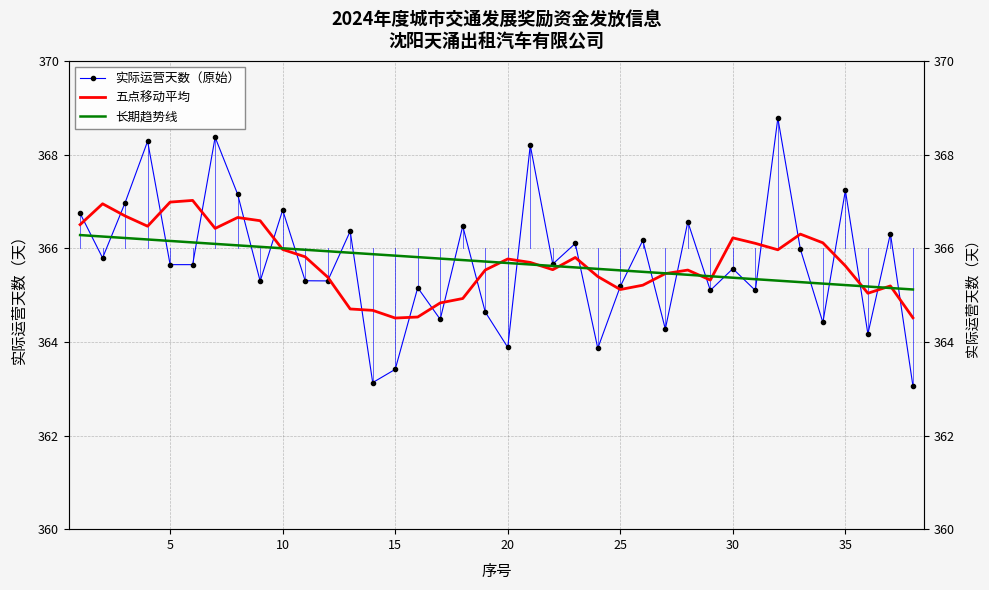

What are all the series names shown in the legend?

实际运营天数（原始）, 五点移动平均, 长期趋势线